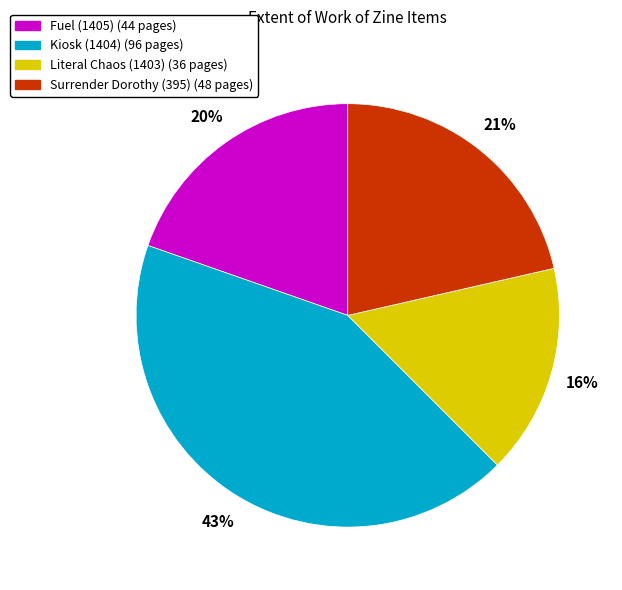

The Fuel (1405) slice represents 20% of the pie. True or false?

True